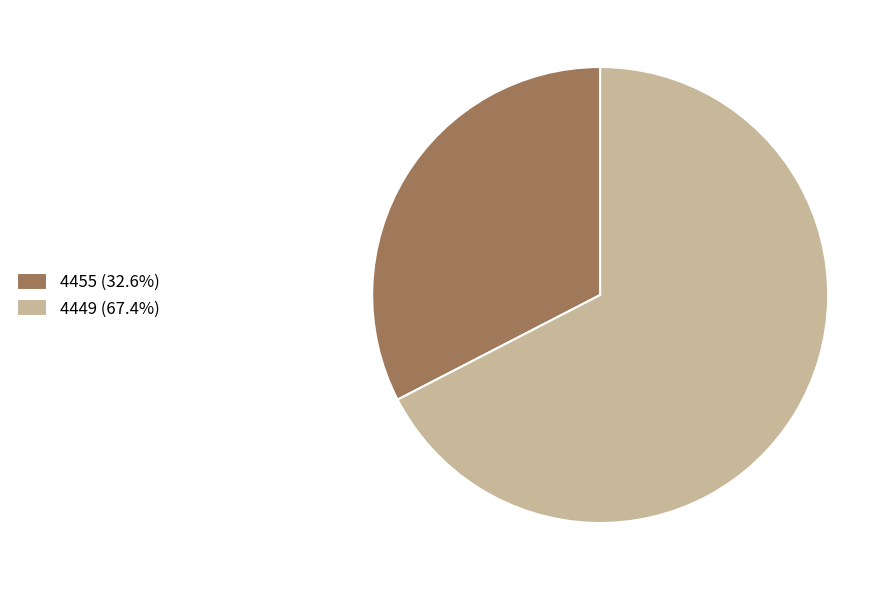

Which category has the biggest portion of the pie?

4449